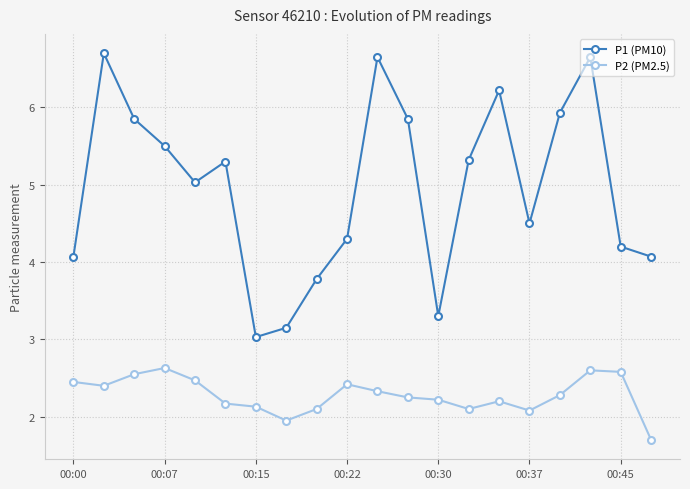

What is the value of the P1 (PM10) point at the 2nd from the left?

6.7